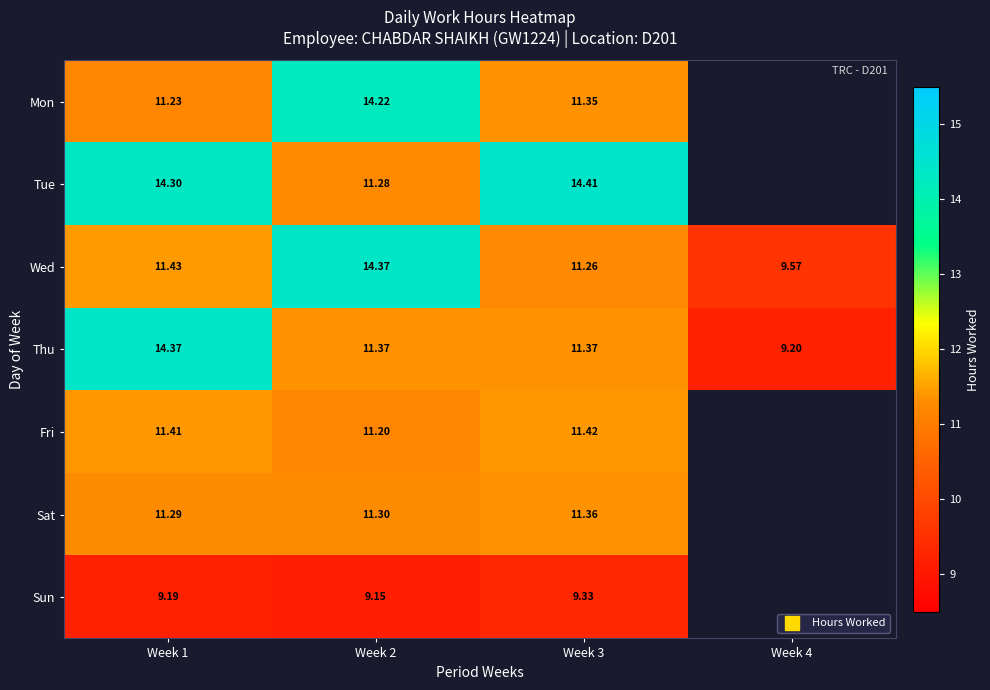

The value of Wed at Week 4 is 16.1. True or false?

False